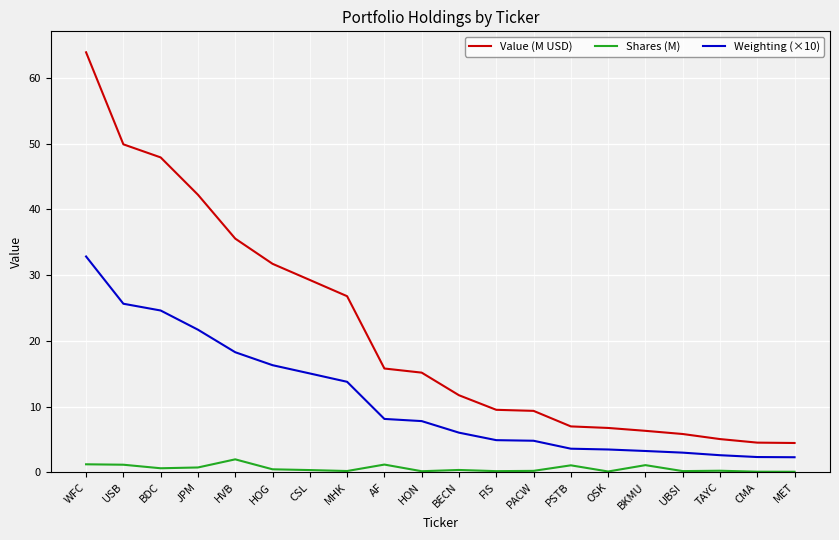

At how many categories does at least one series exceed 46?

3